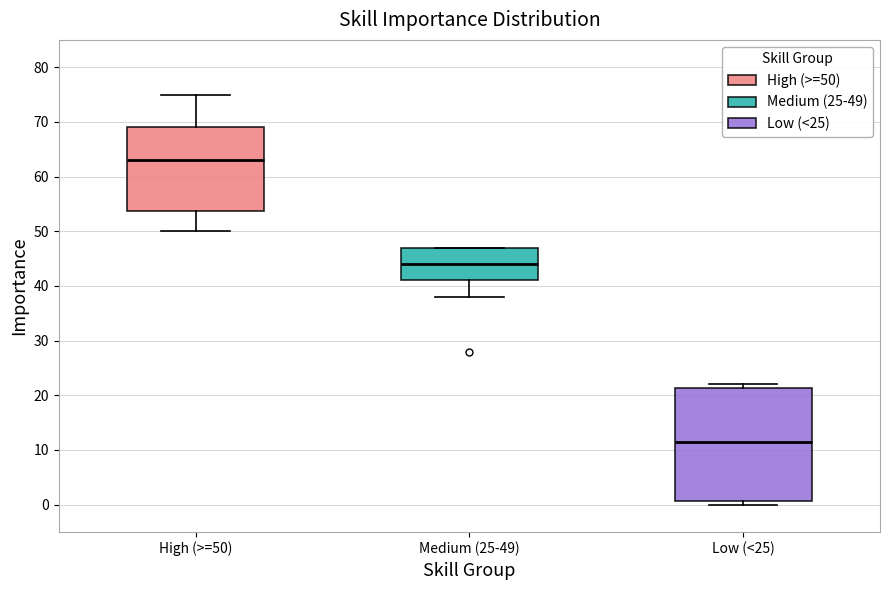

Where does the median line of the box for Low (<25) sit on the y-axis? The values are not printed on the chart, so give them approximately, as read against the axis.

12